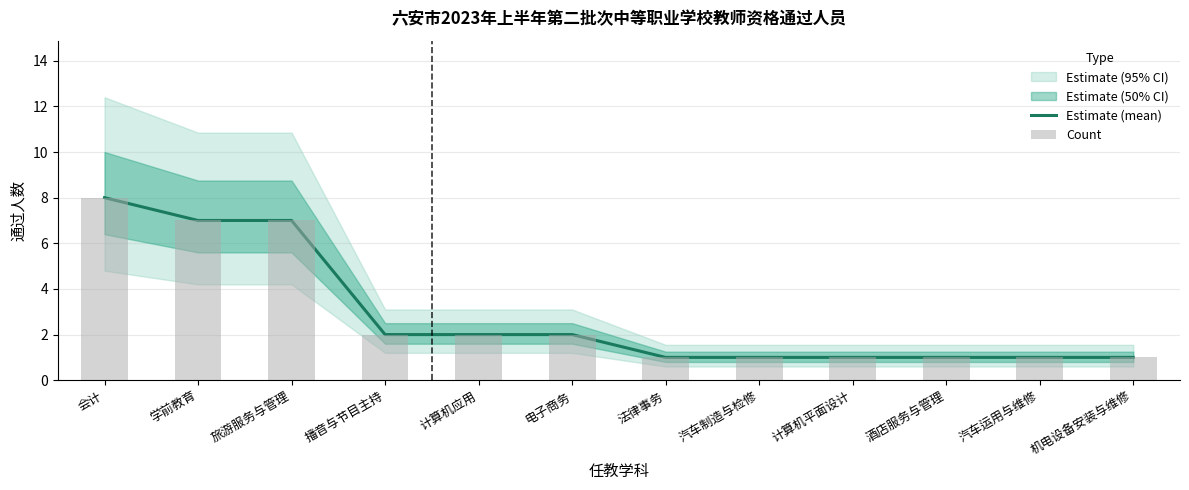

Which label corresponds to the largest value in the chart?

会计